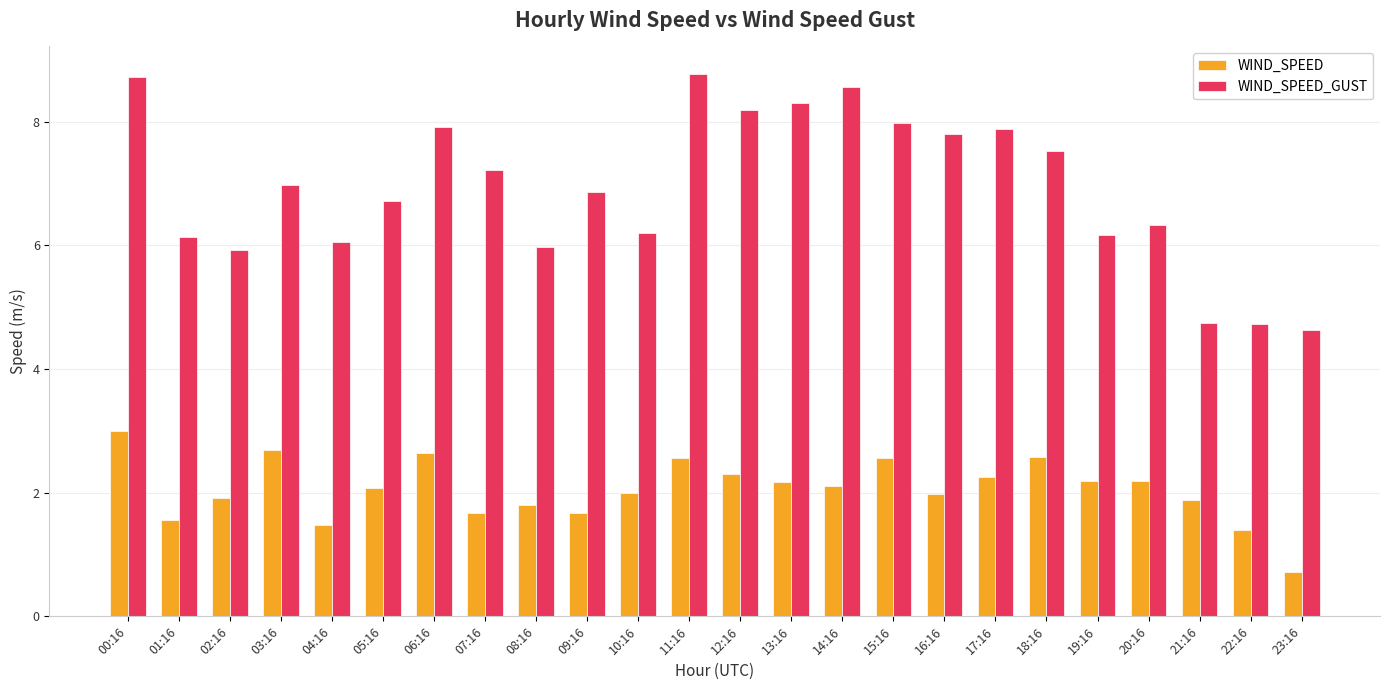

Are the bars horizontal?

No